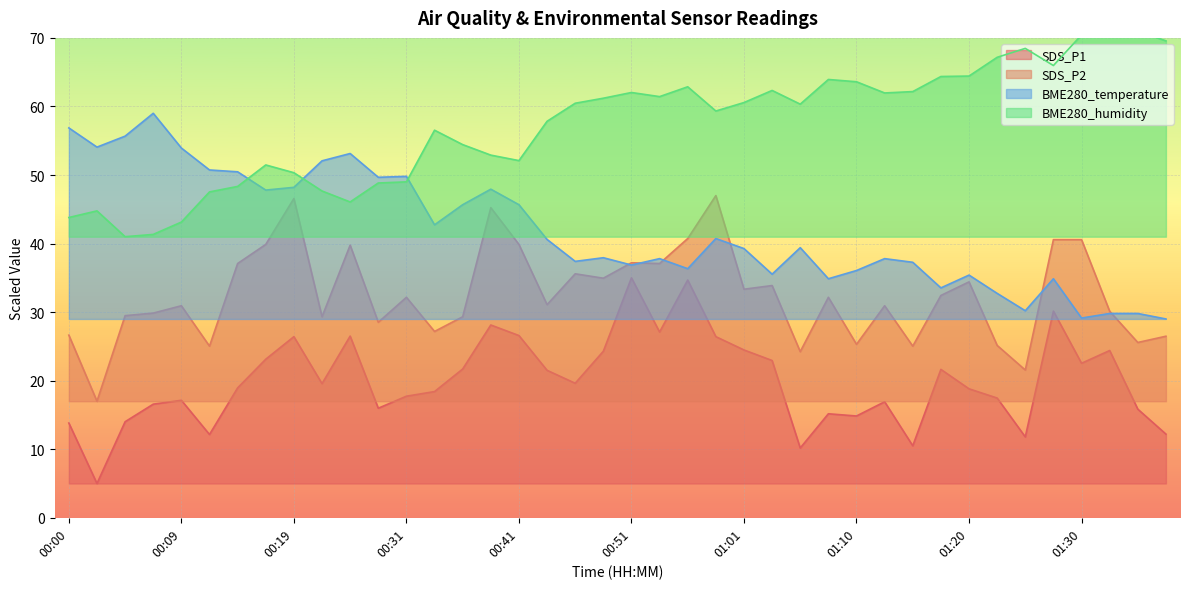

Rank the series by their average value, from lowest to highest.

SDS_P1, SDS_P2, BME280_temperature, BME280_humidity